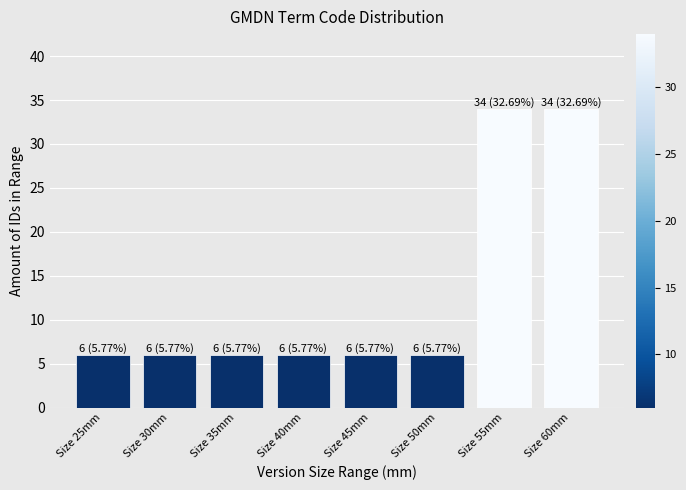

Reading right to left, what are all the values shown in this chart?

34	34	6	6	6	6	6	6